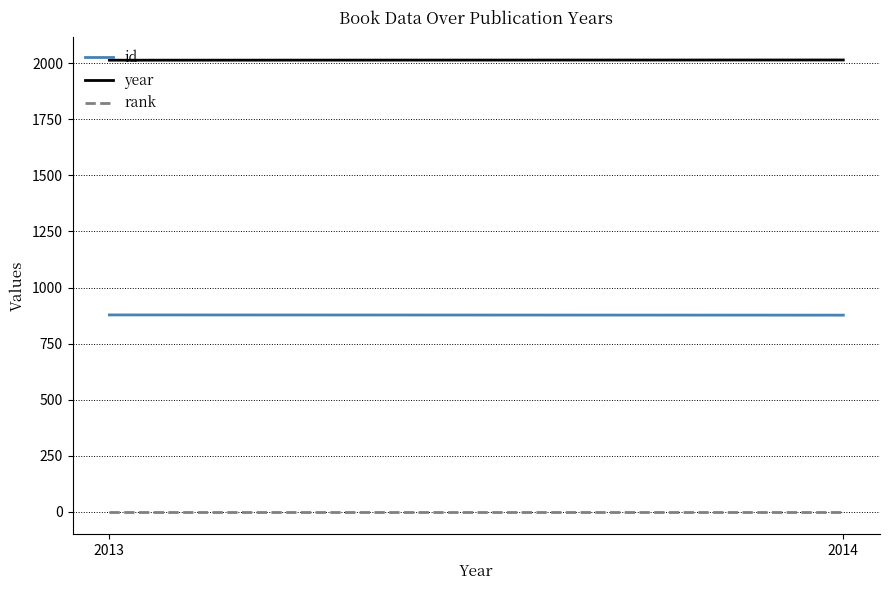

What is the spread (max minus min) of values at 2013?

2012